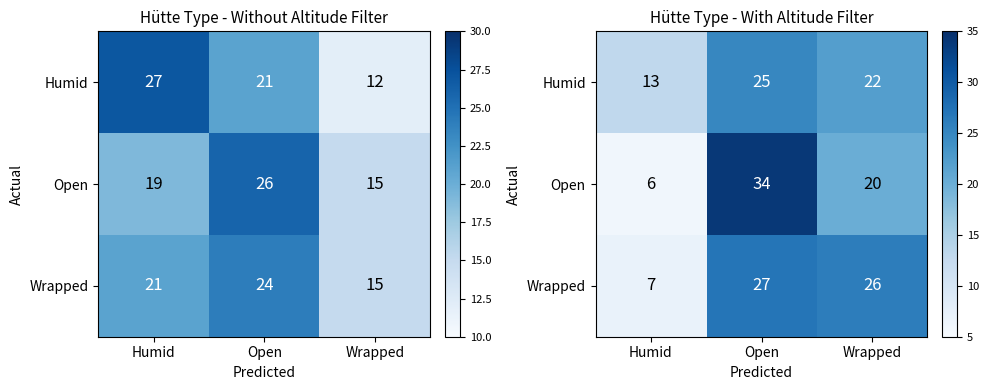

At Open, list the series in order from largest to smallest.

Open, Wrapped, Humid